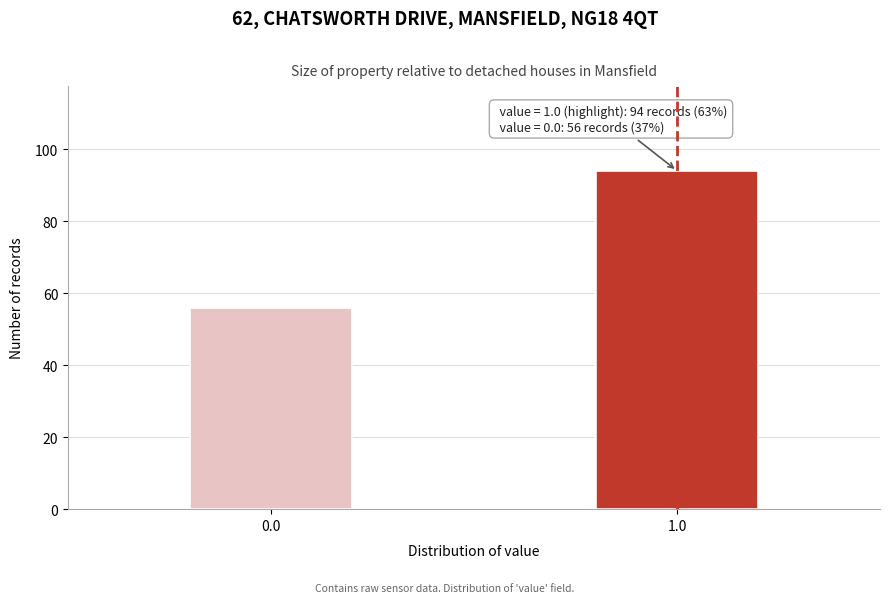

Reading left to right, extract all data points from this chart.

56	94